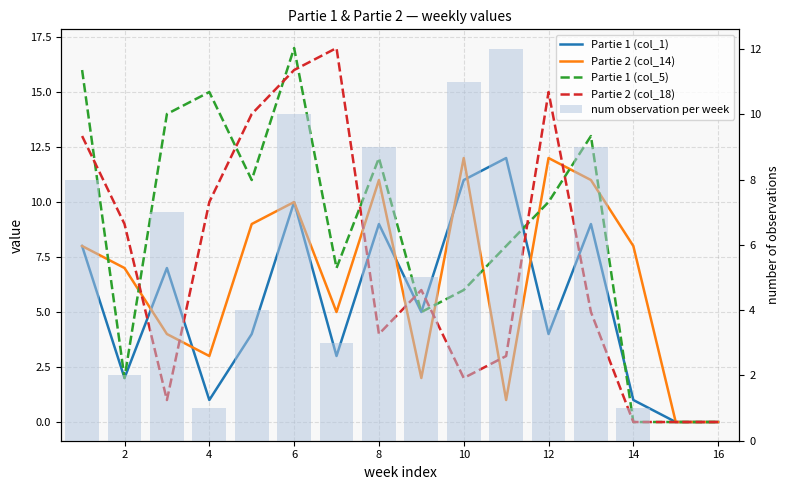

Are the bars grouped side by side (vs. stacked)?

Yes